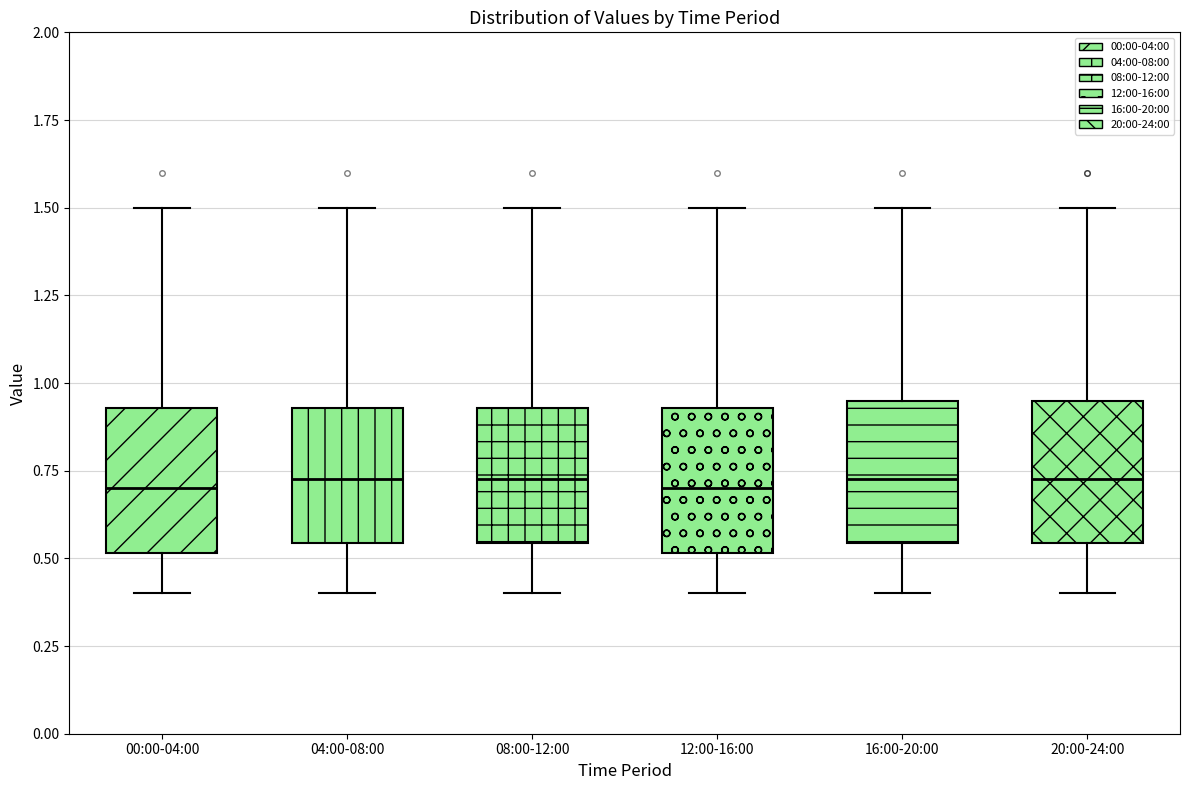

Reading left to right, read every box against the y-axis: the position of its median line, the range the box covers, and the ends of its whiskers. The values are not printed on the chart, so give them approximately, as read against the axis.

00:00-04:00: median 0.70, box 0.50 to 0.95, whiskers 0.40 to 1.50
04:00-08:00: median 0.75, box 0.55 to 0.95, whiskers 0.40 to 1.50
08:00-12:00: median 0.75, box 0.55 to 0.95, whiskers 0.40 to 1.50
12:00-16:00: median 0.70, box 0.50 to 0.95, whiskers 0.40 to 1.50
16:00-20:00: median 0.75, box 0.55 to 0.95, whiskers 0.40 to 1.50
20:00-24:00: median 0.75, box 0.55 to 0.95, whiskers 0.40 to 1.50